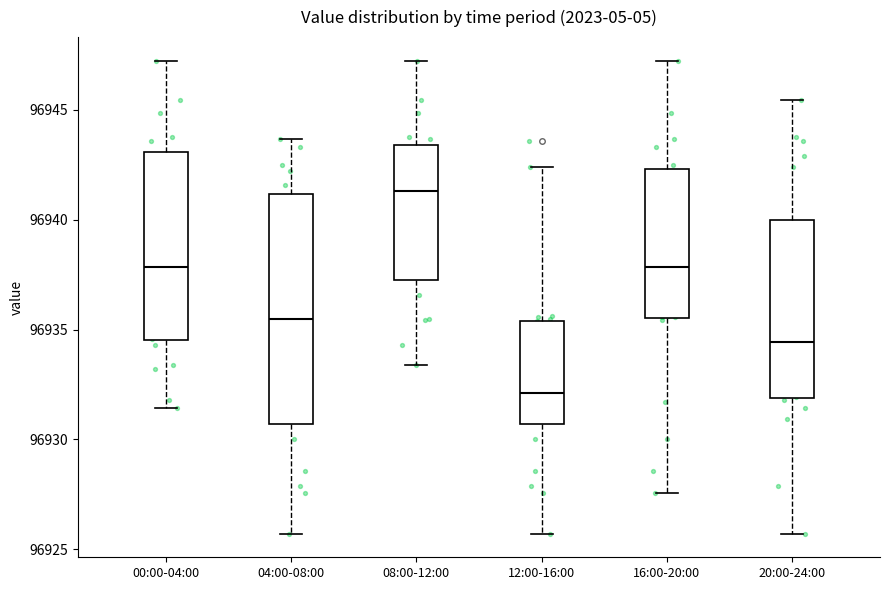

Comparing the boxes themselves (not the whiskers), which one is the tallest?

04:00-08:00